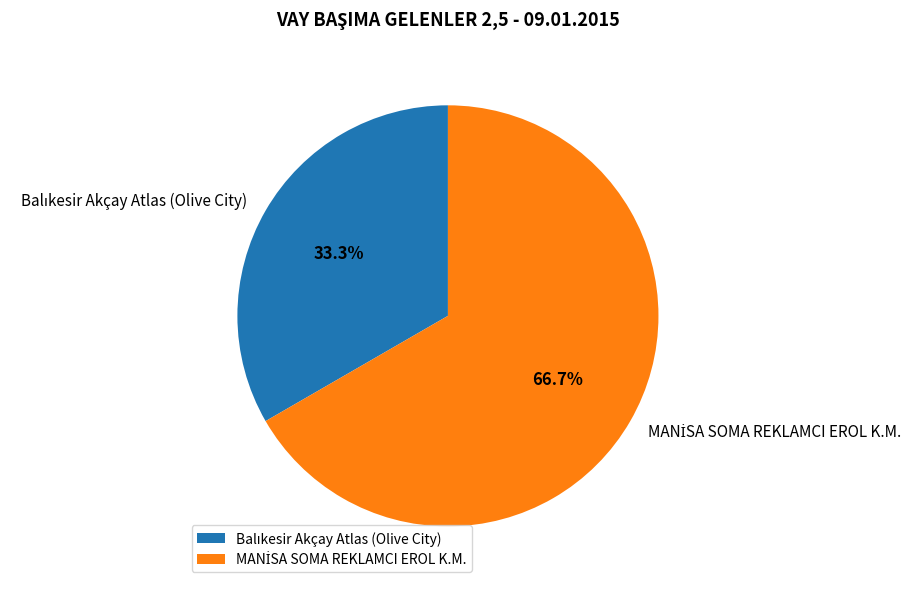

Does any single category account for the majority?

Yes